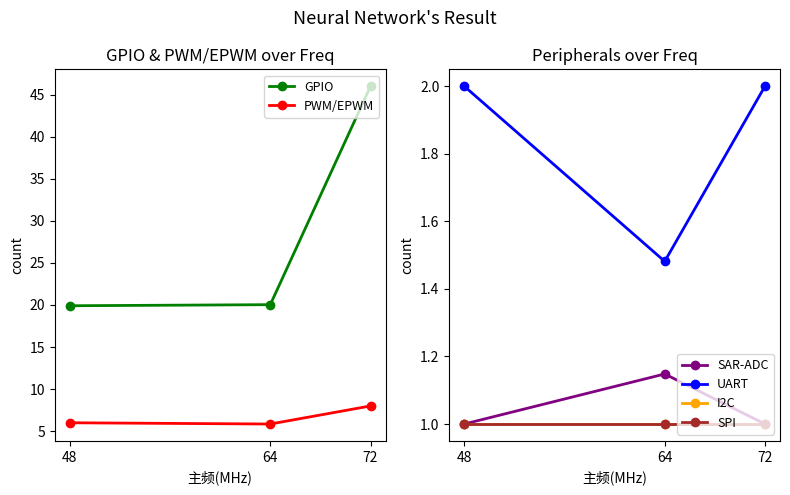

How many UART values are between 1 and 2?

3